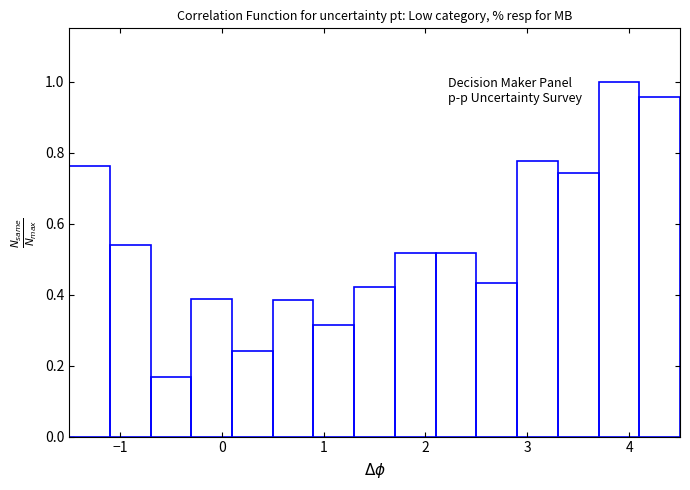

Which range on the x-axis has the tallest bar?

3.7 to 4.1